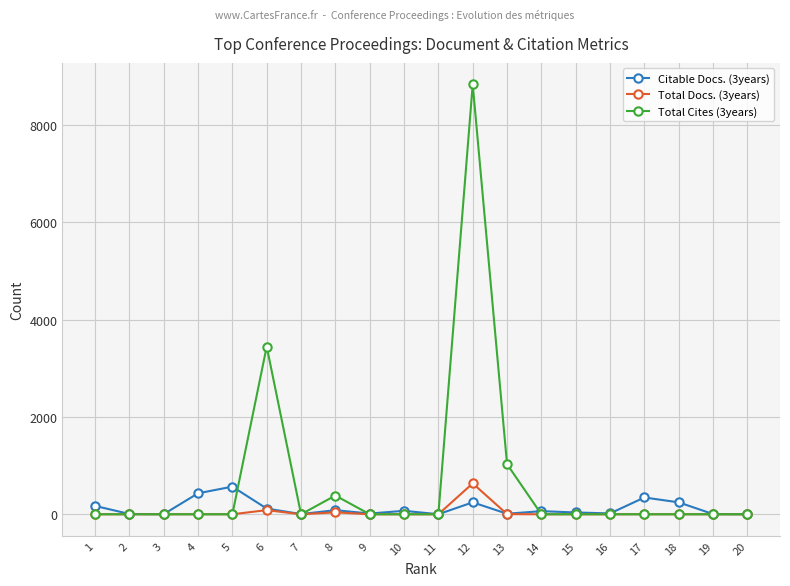

What is the greatest value displayed?

8837